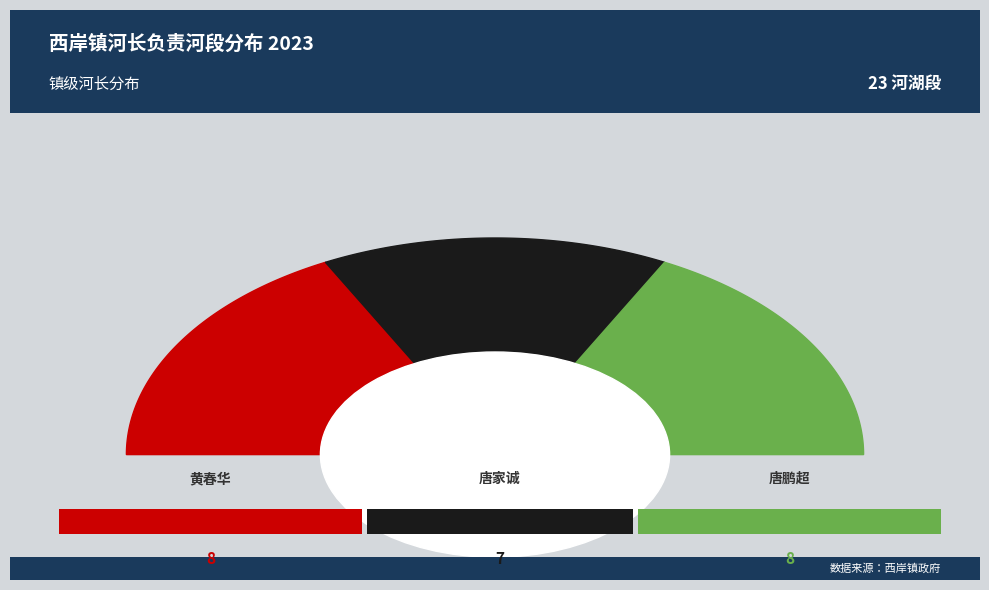

What is the smallest slice in the pie chart?

唐家诚